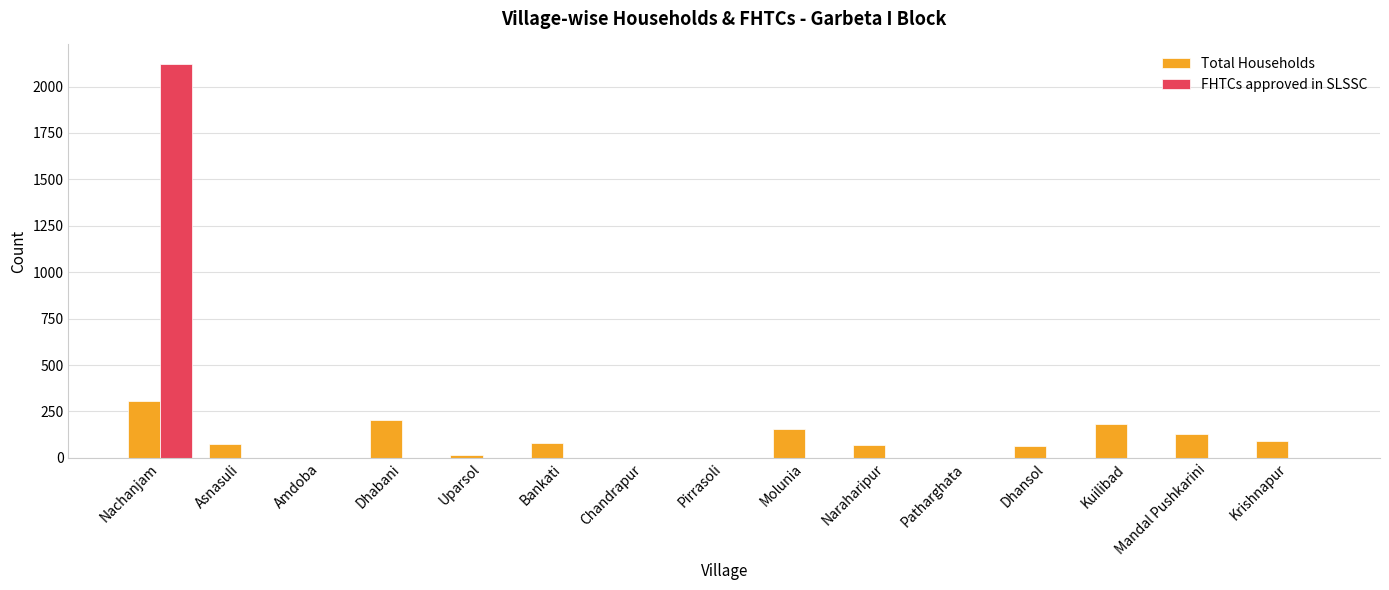

Where is Total Households nearest to the value 154?

Molunia